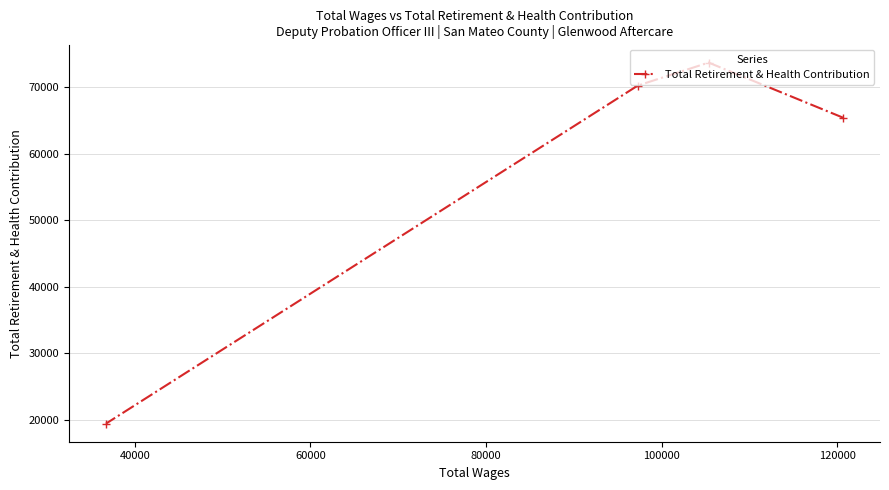

What is the maximum value shown in the chart?

73734